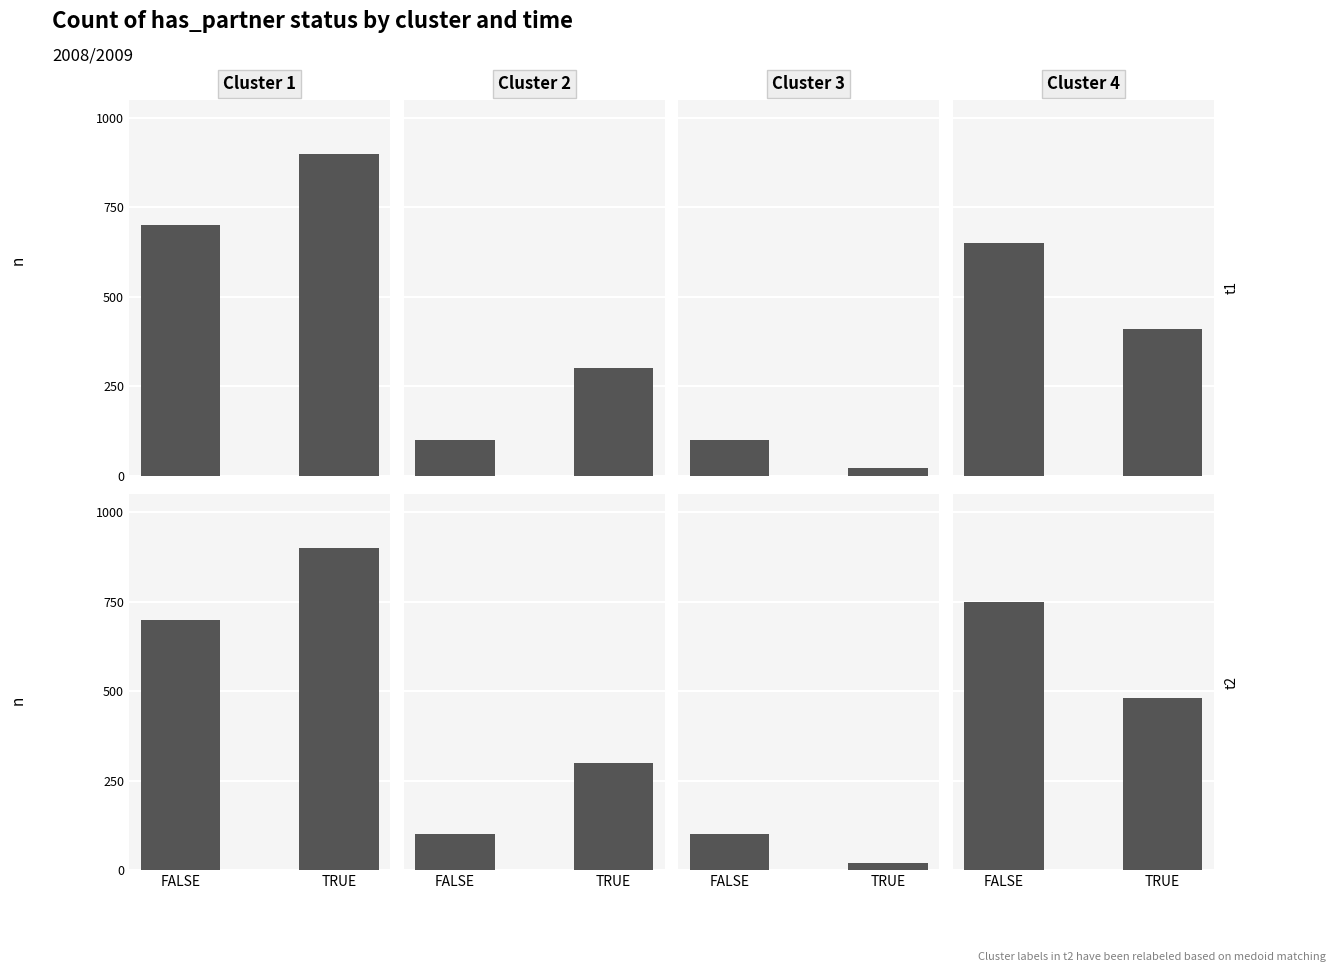

What is the minimum value for Cluster 1?

700